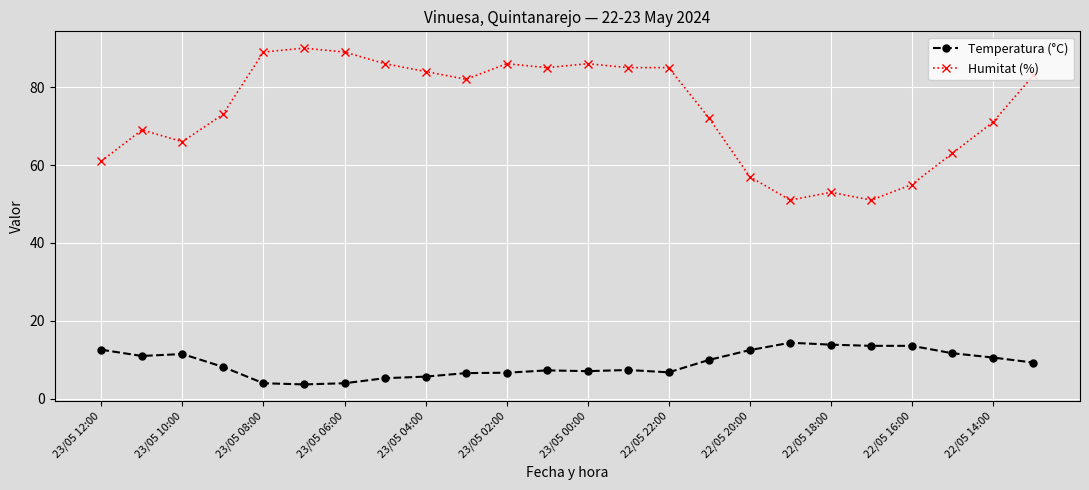

What is the minimum value for Humitat (%)?

51.0